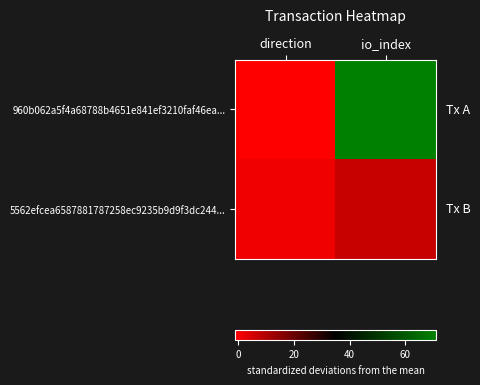

Which series has the widest spread of values?

960b062a5f4a68788b4651e841ef3210faf46ea...